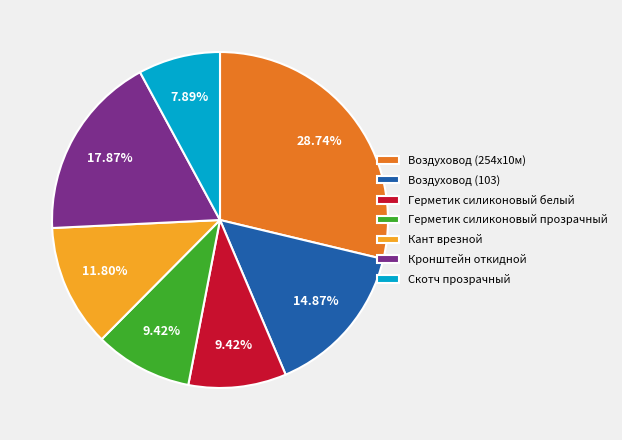

Between Кронштейн откидной and Герметик силиконовый прозрачный, which is larger?

Кронштейн откидной